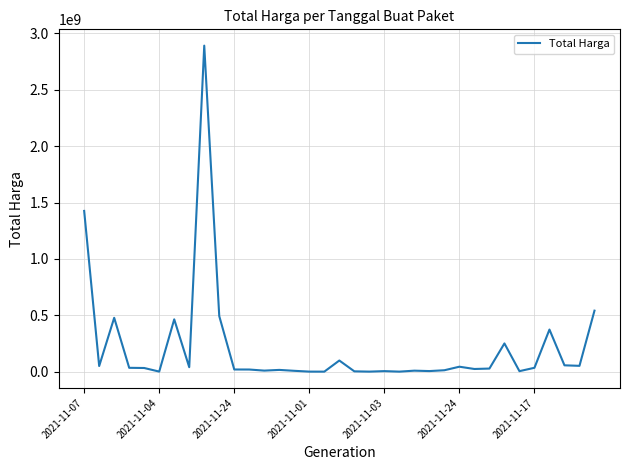

What is the difference between the maximum and minimum values?

2892044000